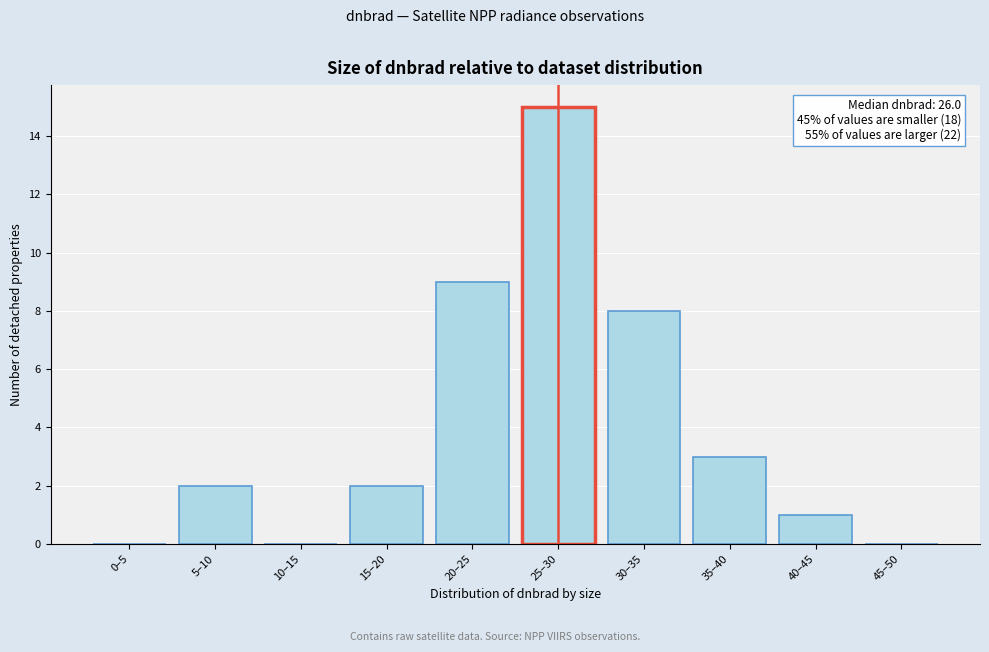

Reading left to right, extract all data points from this chart.

0–5=0	5–10=2	10–15=0	15–20=2	20–25=9	25–30=15	30–35=8	35–40=3	40–45=1	45–50=0